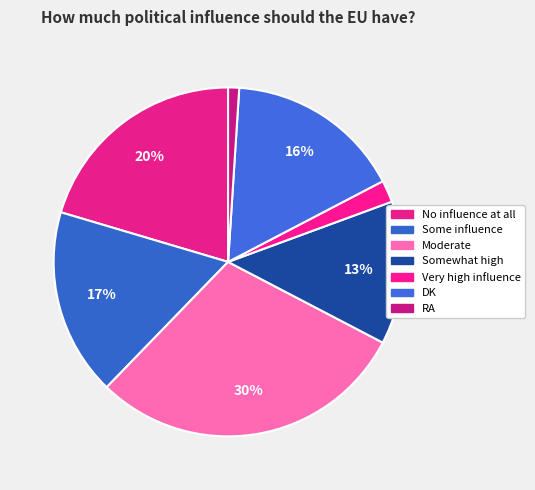

Does RA account for over 50% of the chart?

No